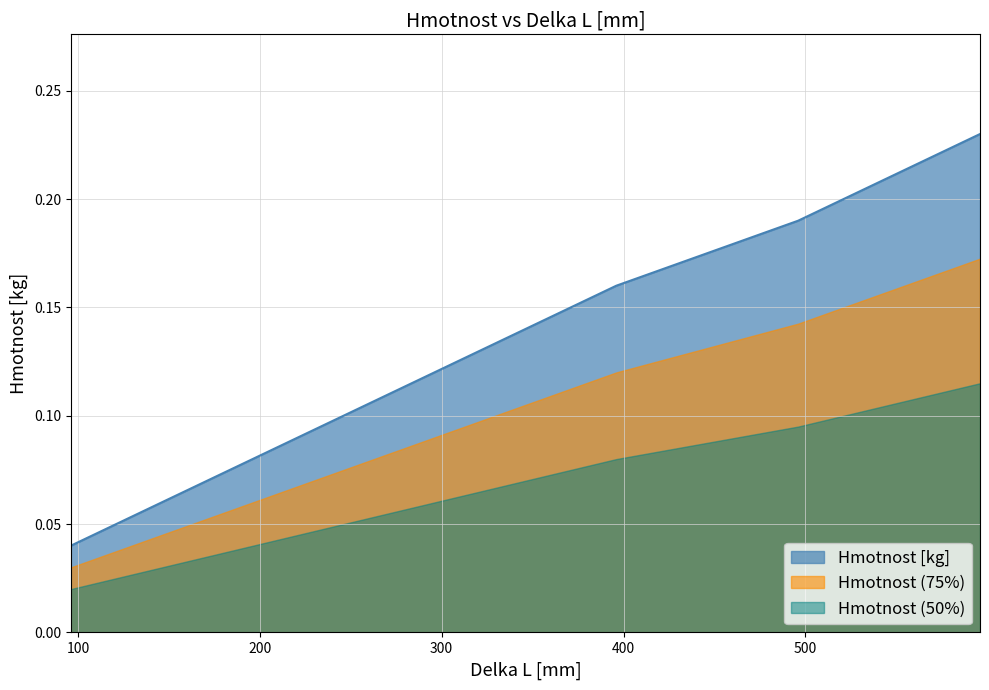

Reading left to right, what are all the values shown in this chart?

96=0.0	146=0.1	196=0.1	296=0.1	396=0.2	496=0.2	596=0.2